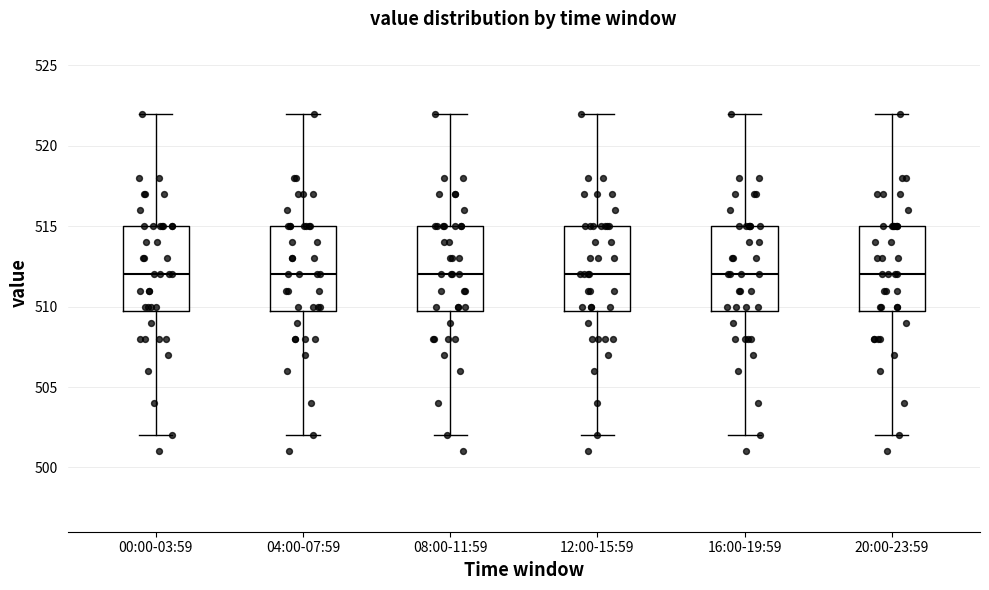

Where does the lower whisker of the box for 16:00-19:59 end on the y-axis? The values are not printed on the chart, so give them approximately, as read against the axis.

502